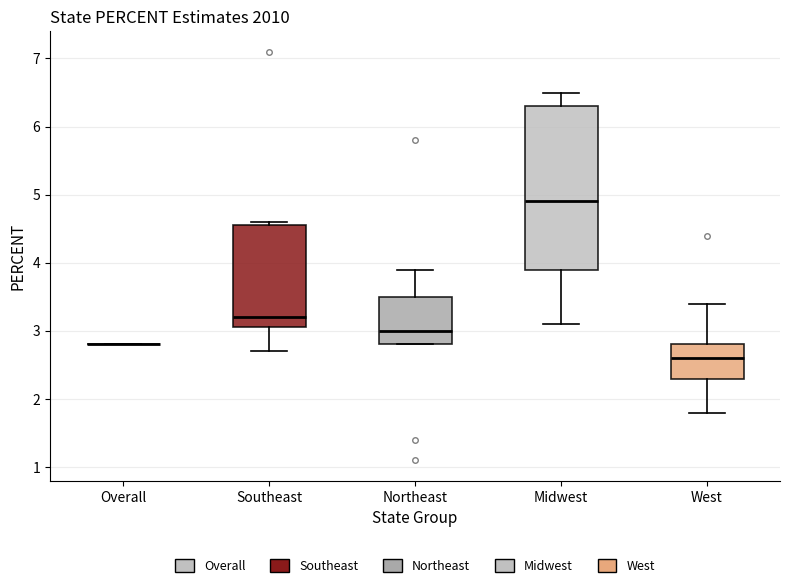

Which box is the tallest, from its lower edge to its upper edge?

Midwest